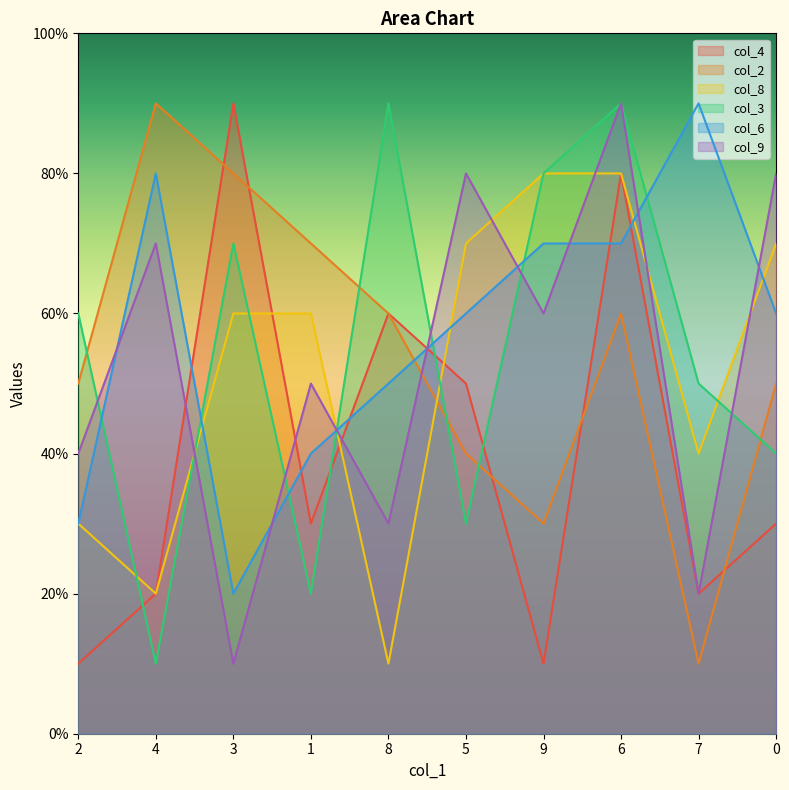

Is it true that col_8 equals 10 at 0?

False